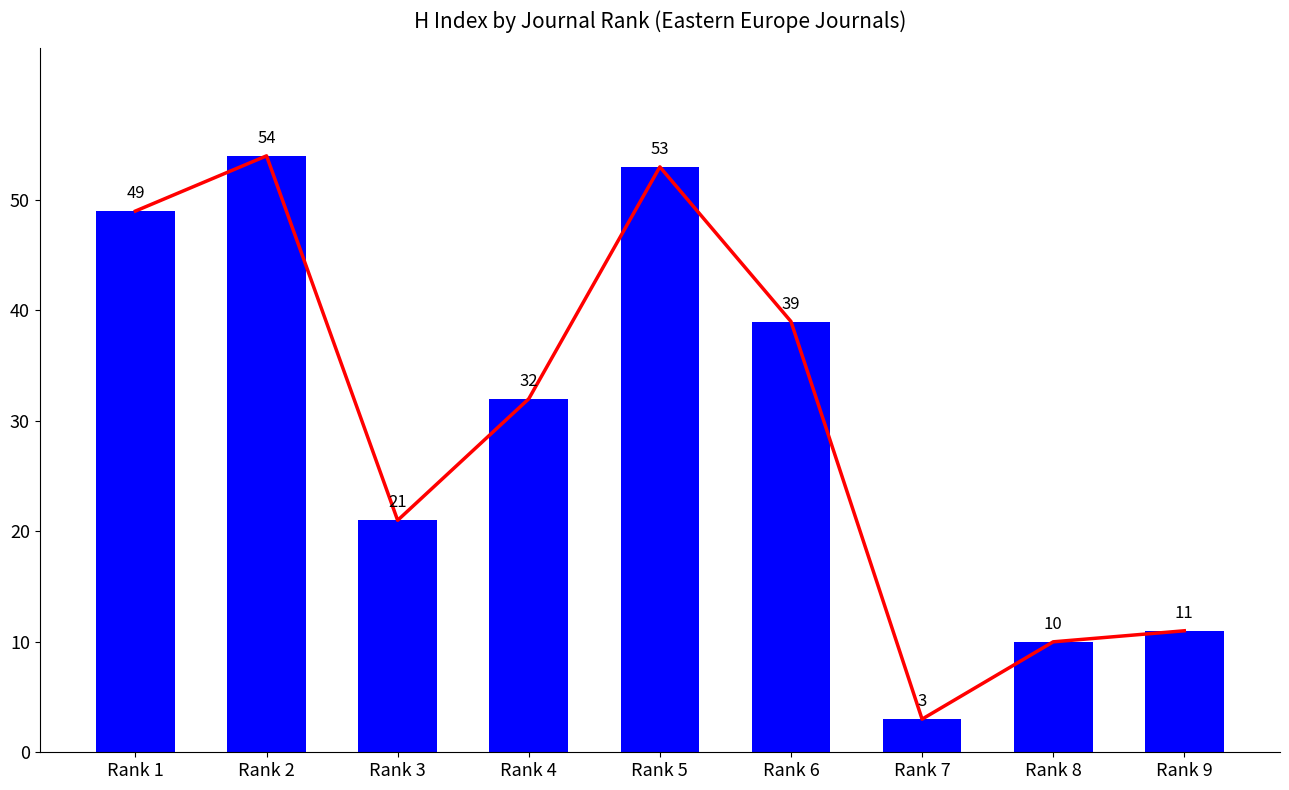

What is the total value across all series at Rank 4?

64